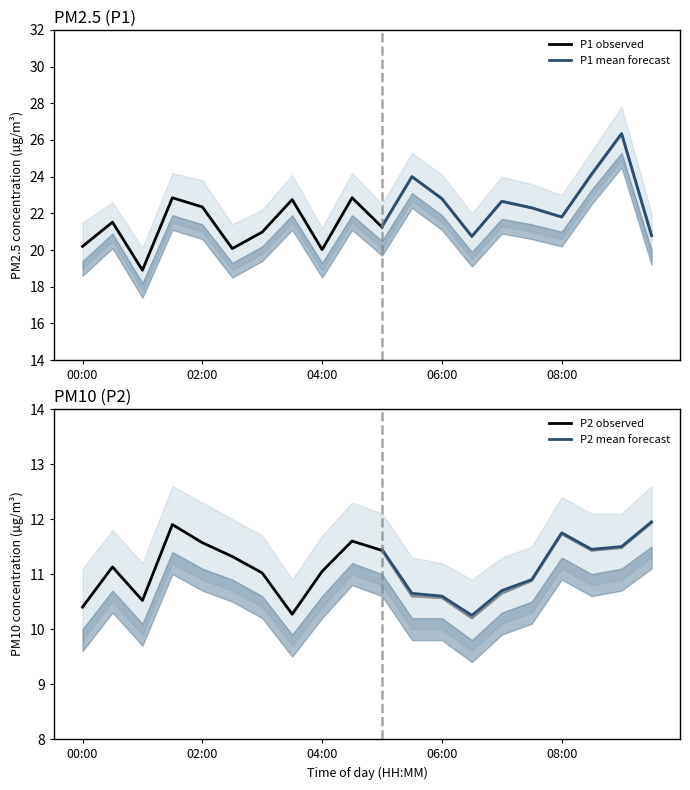

Is it true that P2 equals 11.9 at 01:30?

True